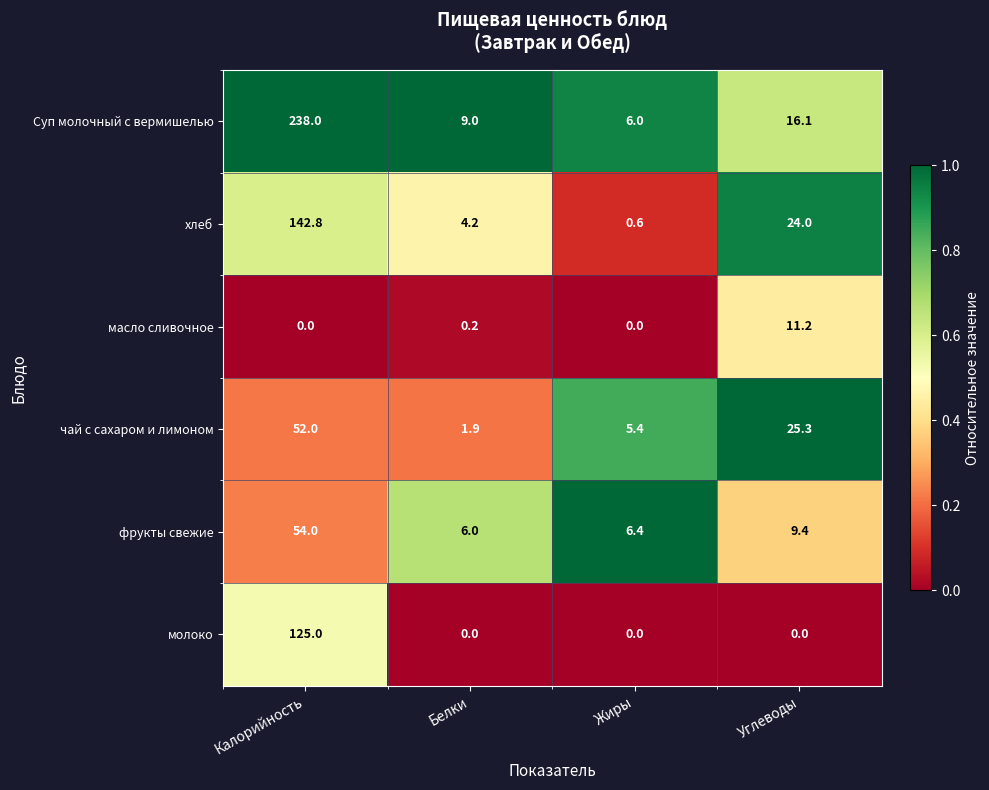

Is it true that чай с сахаром и лимоном equals 25.3 at Углеводы?

True